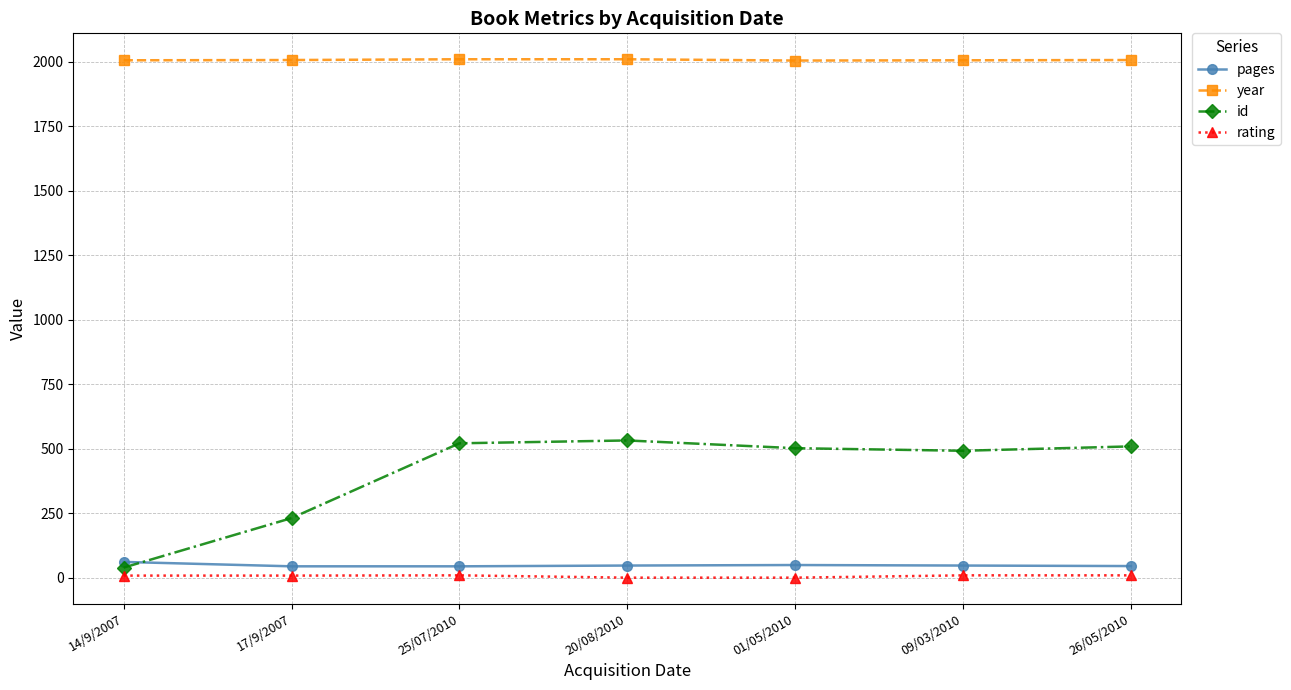

Which series has the largest total across all categories?

year